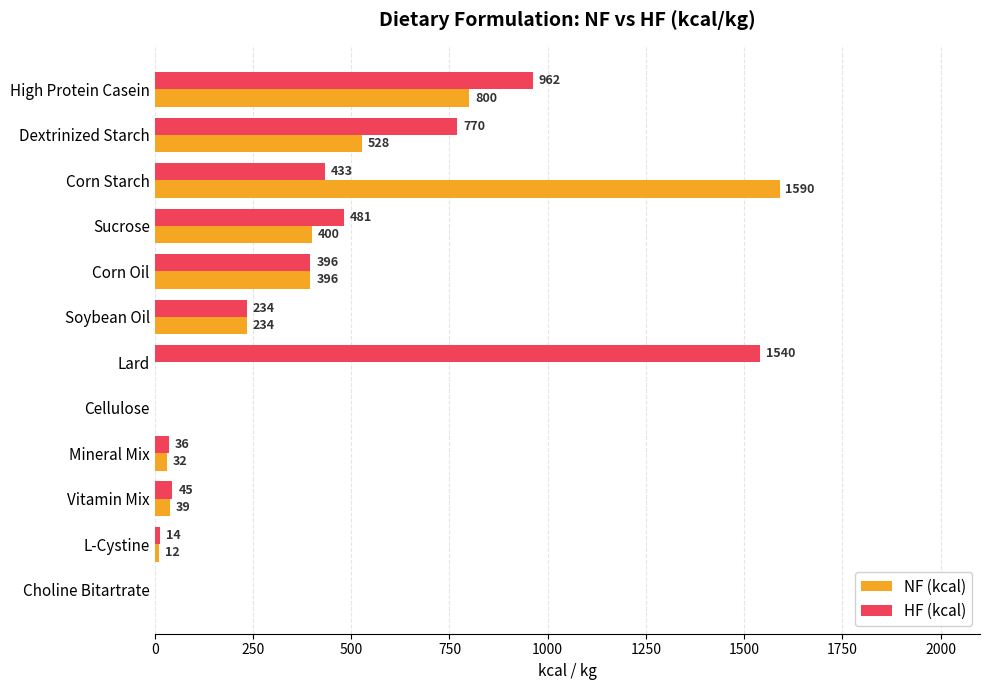

What is the sum of the HF (kcal) values at Choline Bitartrate and Vitamin Mix?

45.0